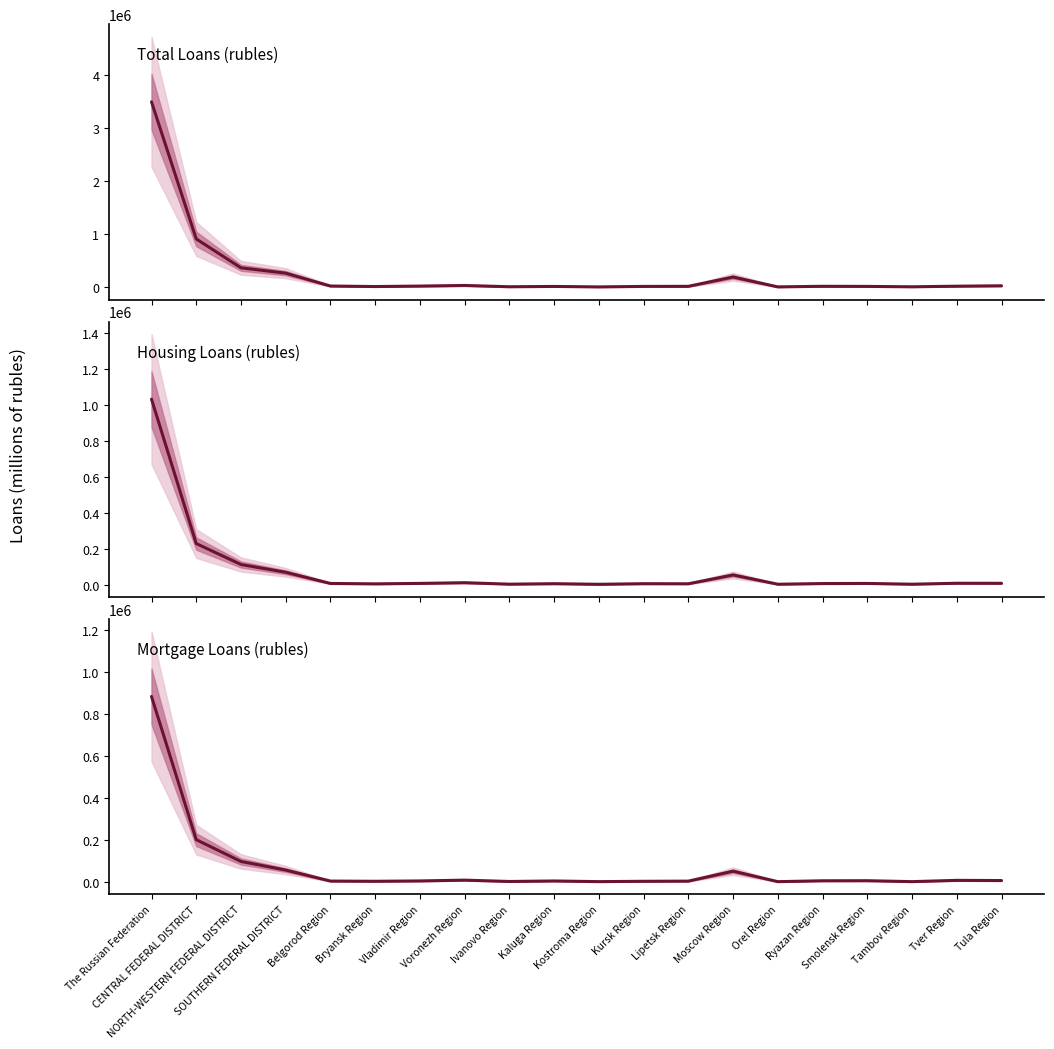

The value of Mortgage loans (rubles) at Bryansk Region is 3693. True or false?

True